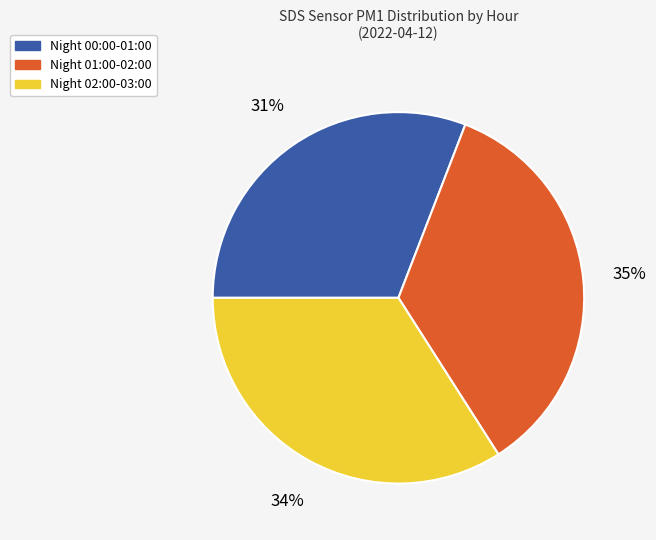

To the nearest percent, what percentage of the pie is Night 00:00-01:00?

31%